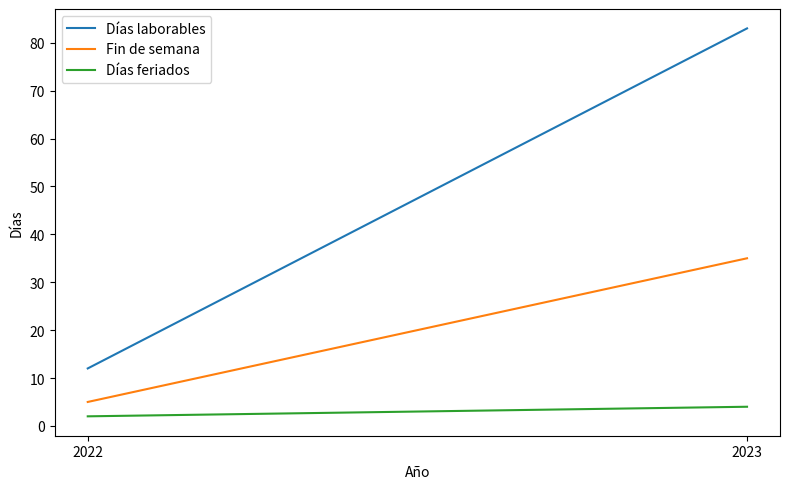

What is the value of the Días laborables point at the 2nd from the left?

83